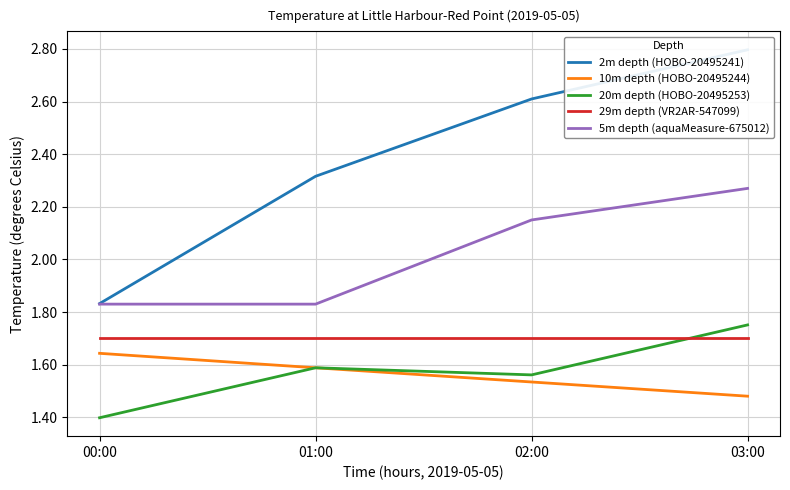

What is the difference between the maximum and minimum values in the 2m depth (HOBO-20495241) series?

1.0